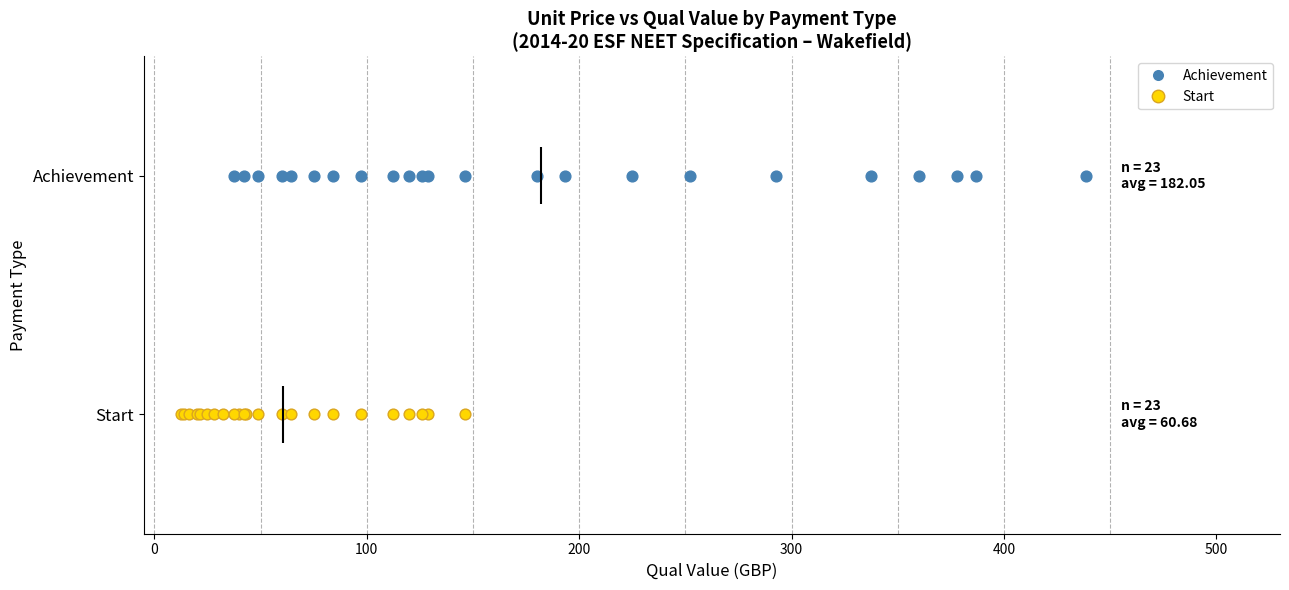

What are all the series names shown in the legend?

Achievement, Start